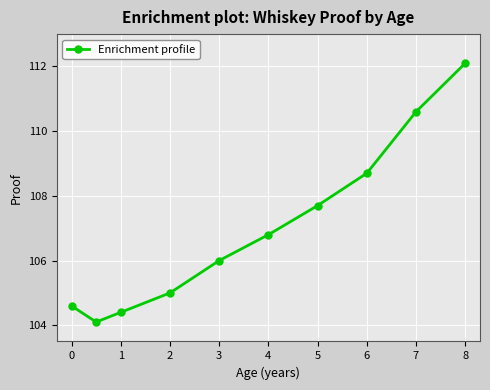

True or false: there are more than 2 points higher than both neighbors.

False